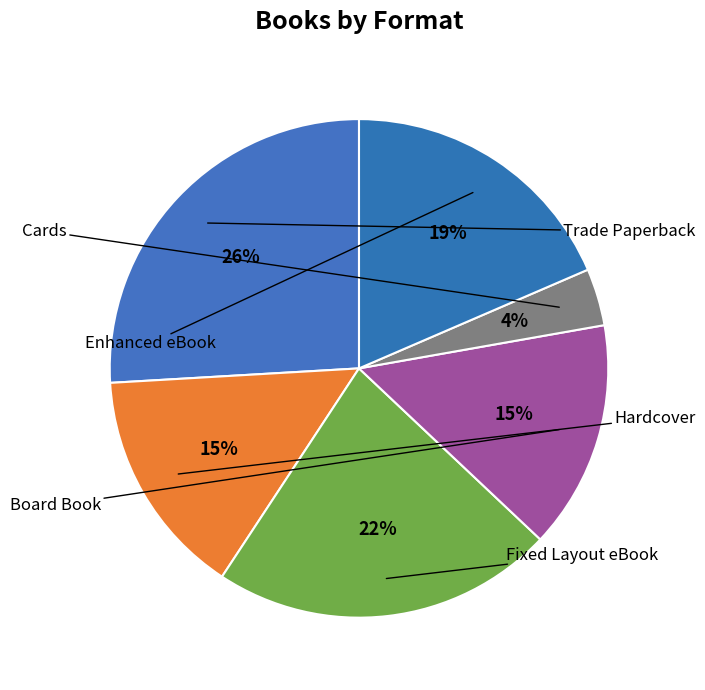

Rank the categories by value from lowest to highest.

Cards, Hardcover, Board Book, Enhanced eBook, Fixed Layout eBook, Trade Paperback